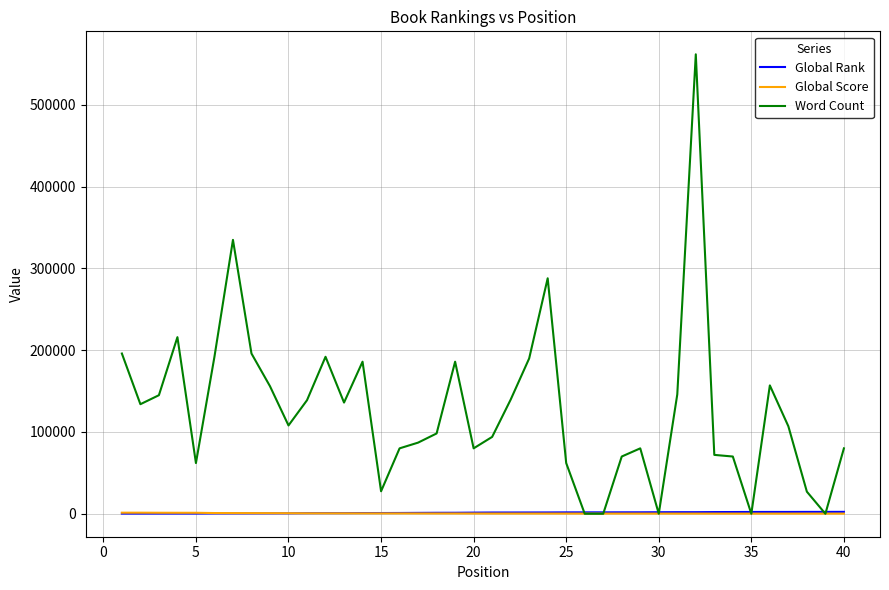

Which series has the largest range (max minus min)?

Word Count